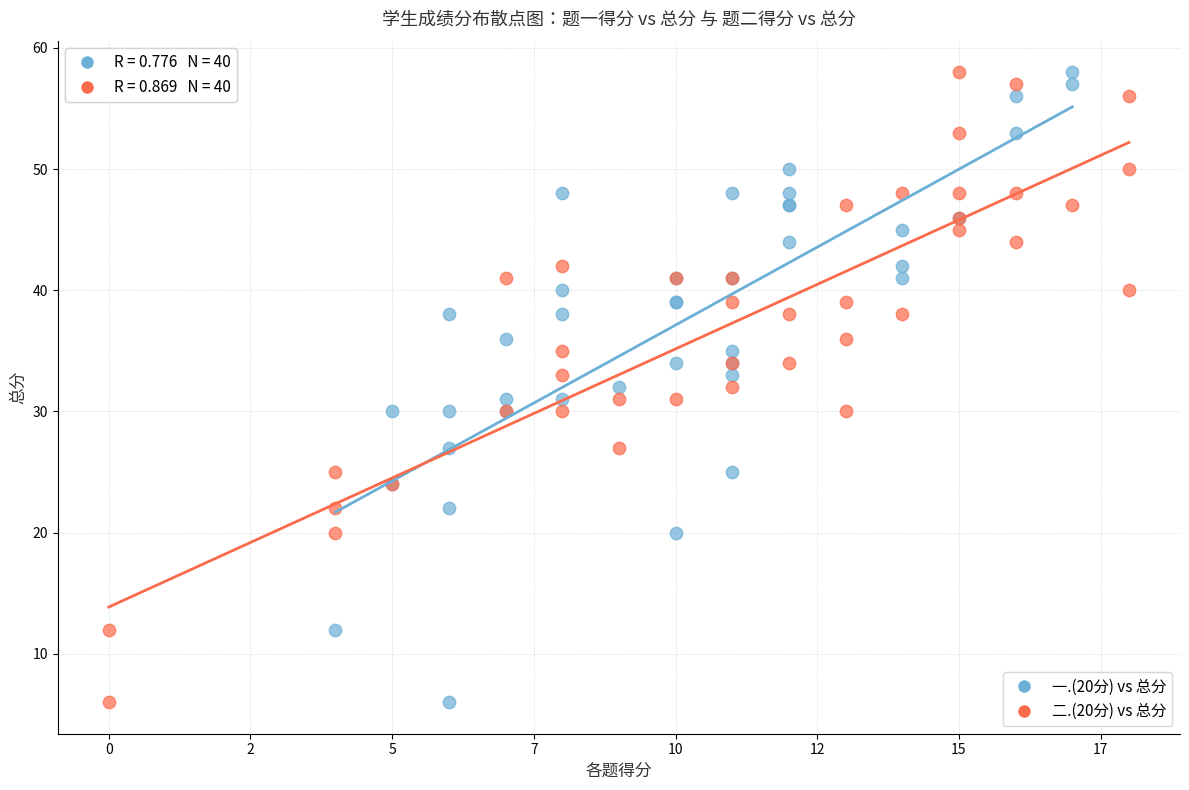

What are all the series names shown in the legend?

一.(20分) vs 总分, 二.(20分) vs 总分